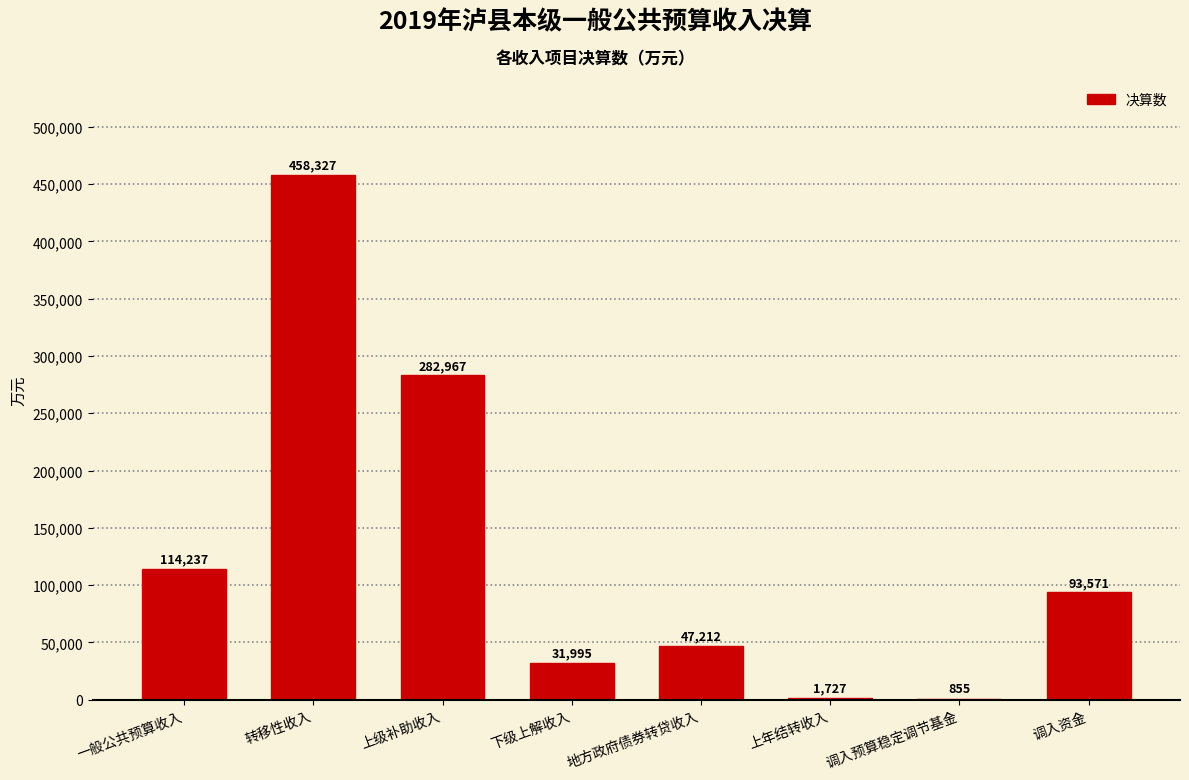

At which category does the chart reach its peak across all series?

转移性收入